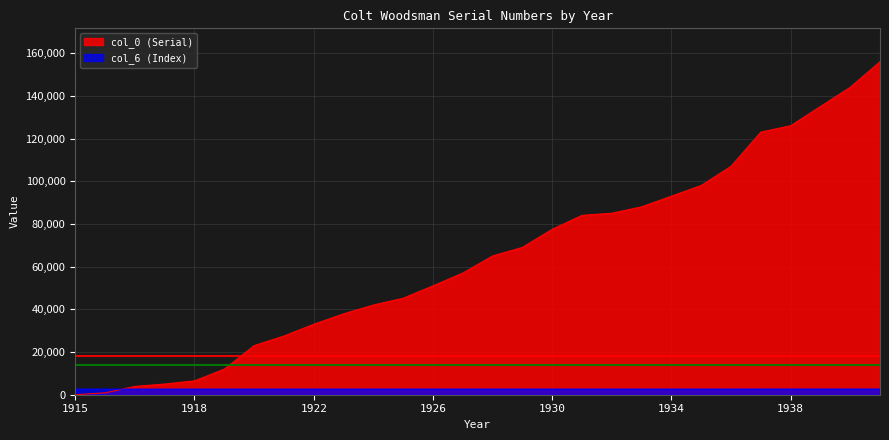

What is the total value across all series at 1919?

14611